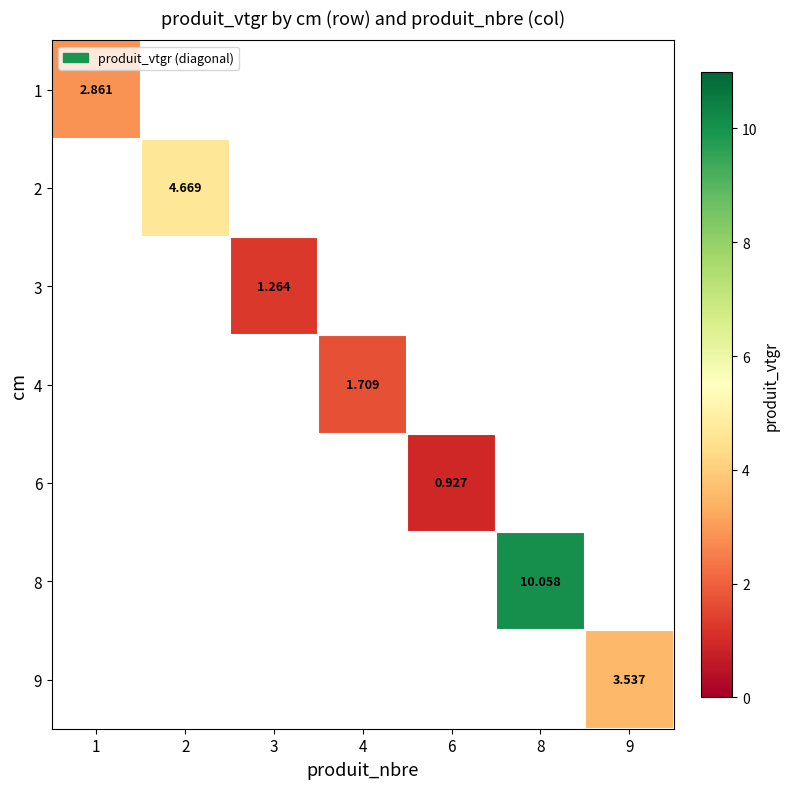

Where is 1 nearest to the value 2?

1